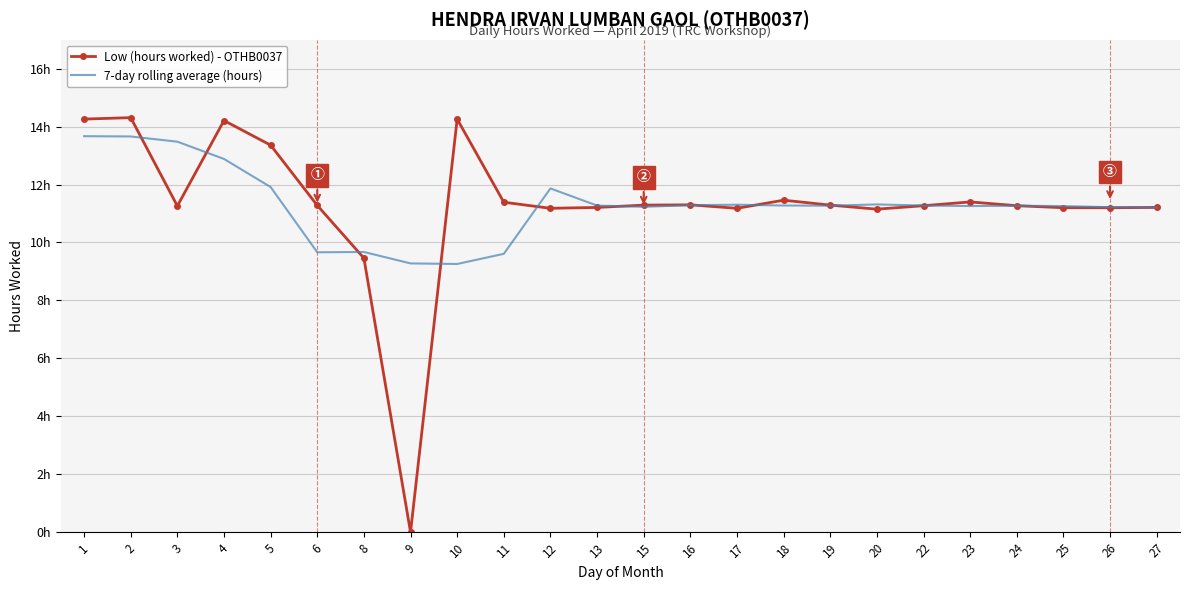

What are all the series names shown in the legend?

Low (hours worked) - OTHB0037, 7-day rolling average (hours)